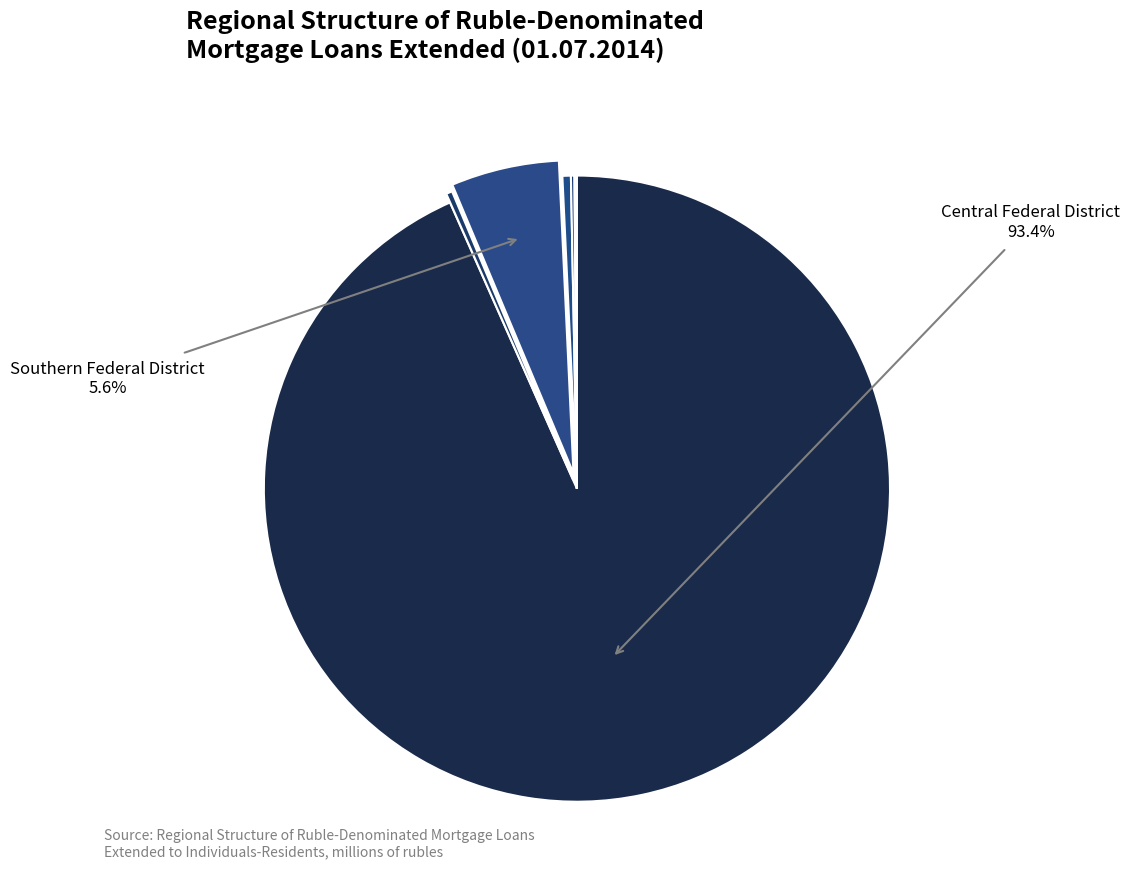

Which category accounts for the majority?

Central Federal District